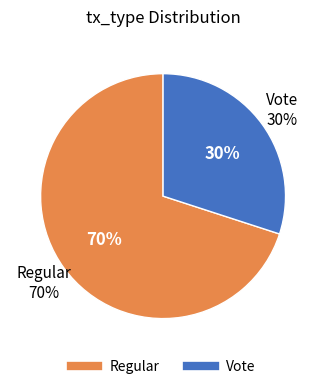

To the nearest percent, what is the combined percentage of Regular and Vote?

100%